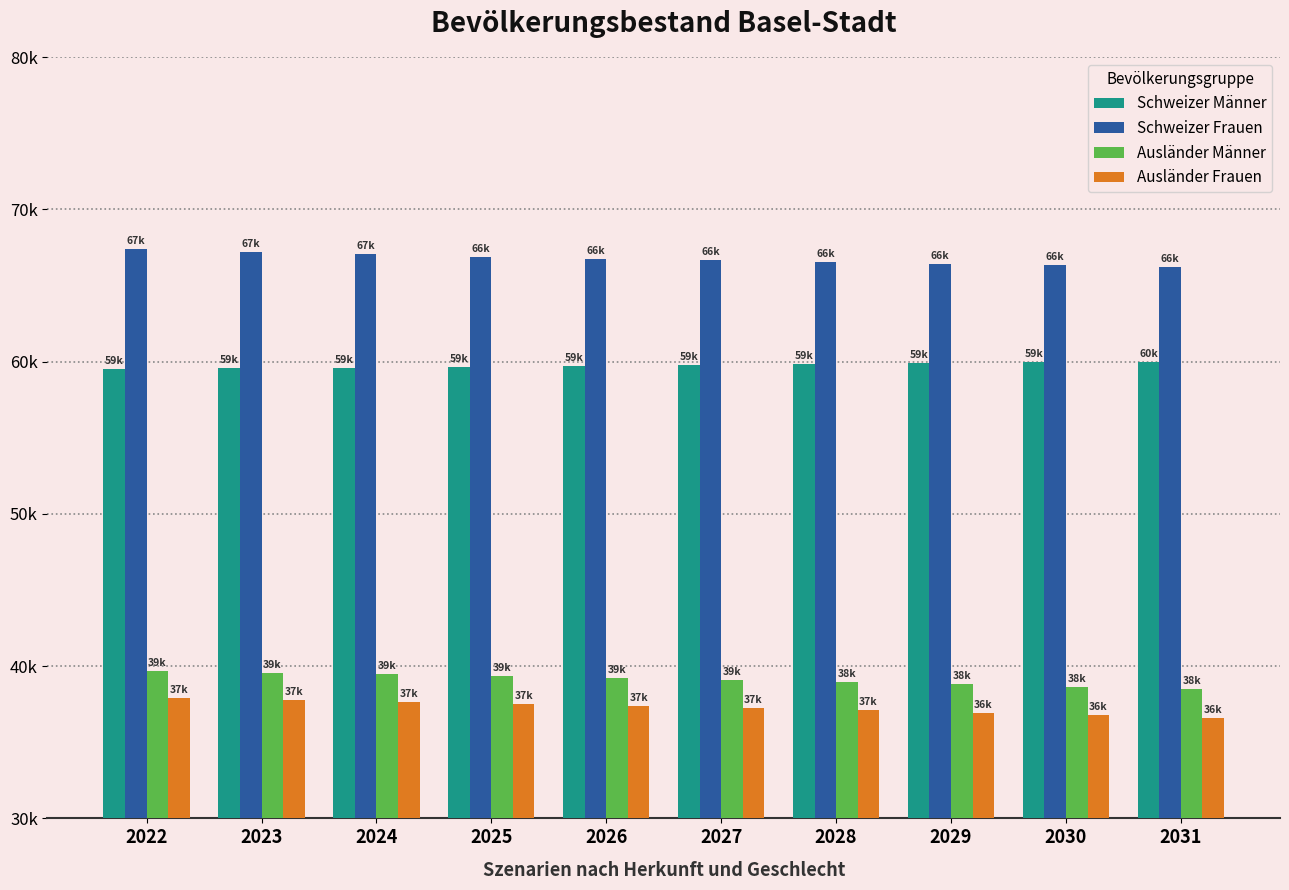

Are the bars grouped side by side (vs. stacked)?

Yes